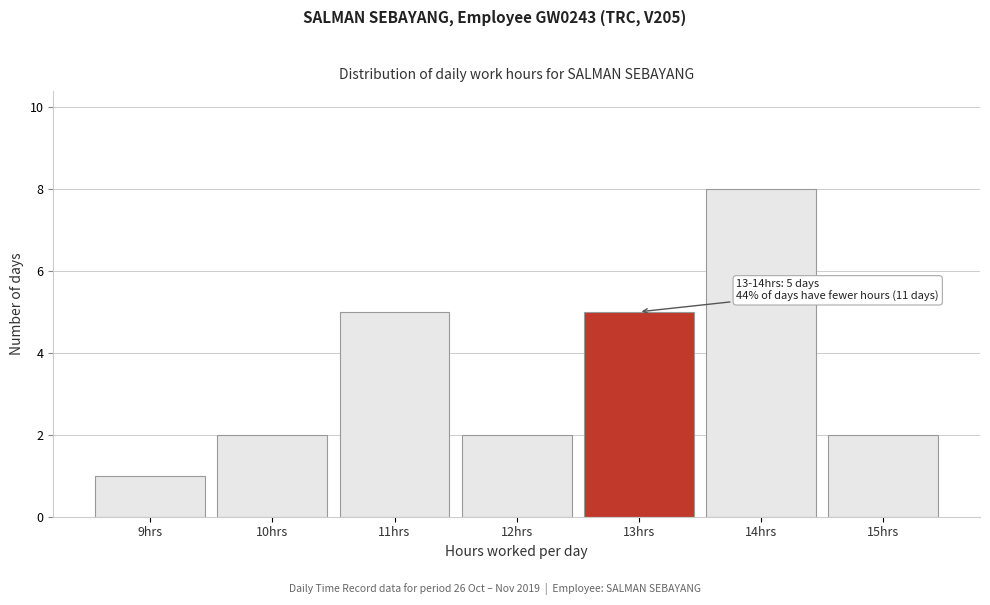

Over which range of the x-axis is the bar tallest?

13.5 to 14.5